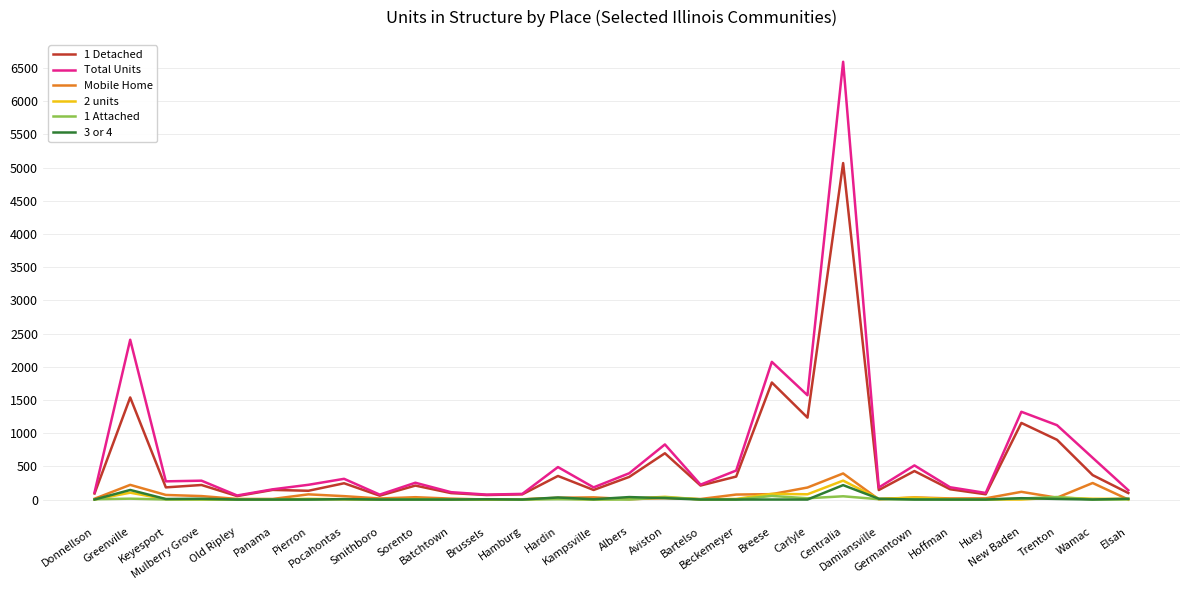

True or false: 3 or 4 has more than 2 points higher than both neighbors.

True